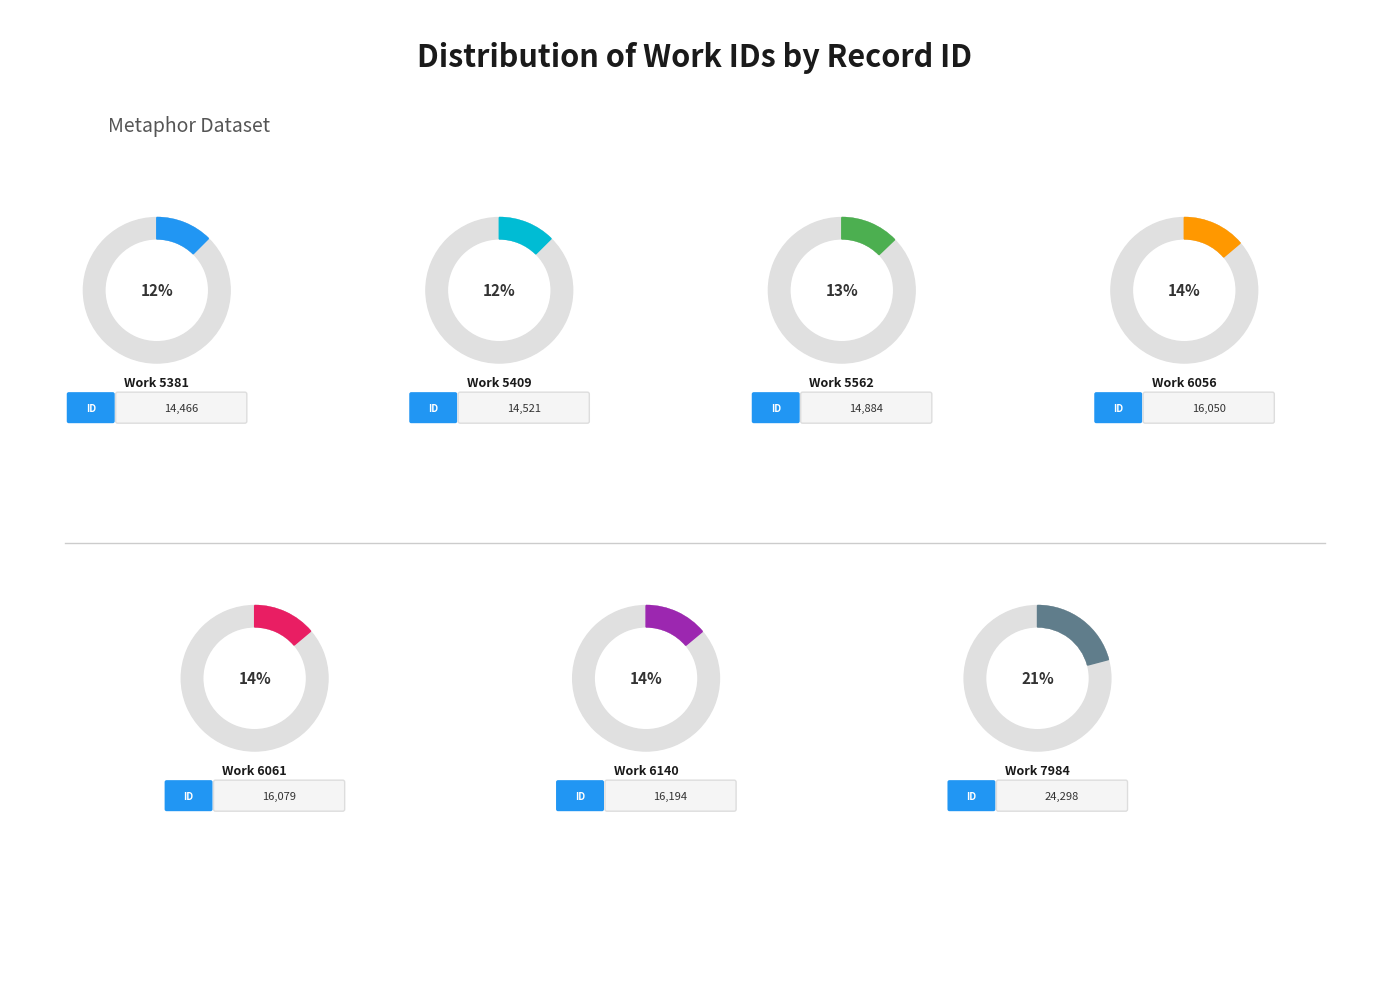

What is the change in value from 5409 to 5562?

+363